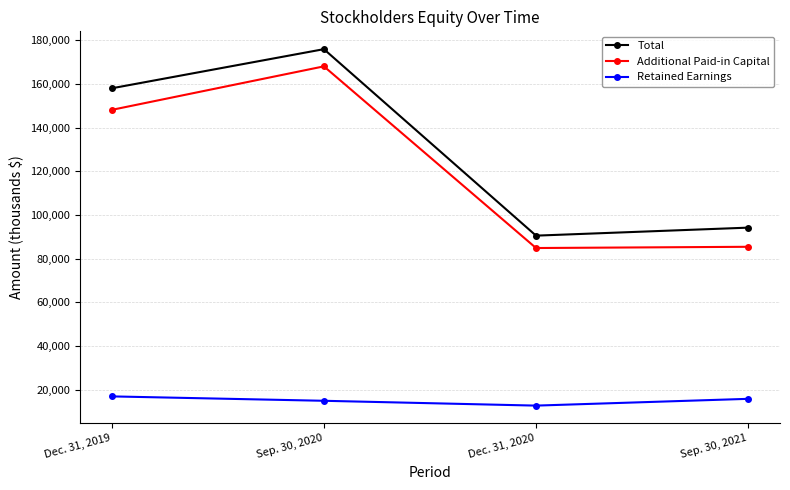

What is the label of the 2nd point from the left?

Sep. 30, 2020